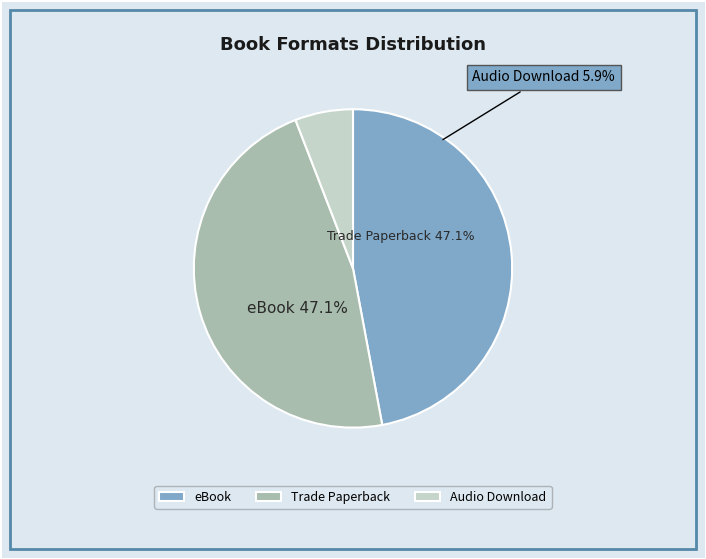

The eBook slice represents 47% of the pie. True or false?

True